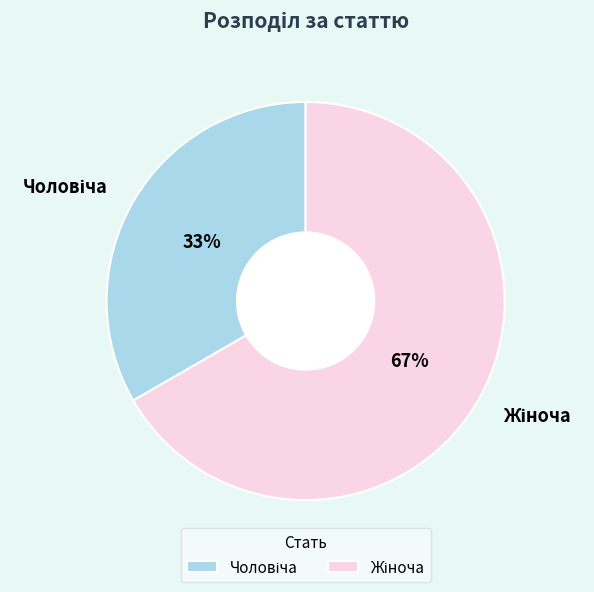

To the nearest percent, what is the average slice percentage?

50%